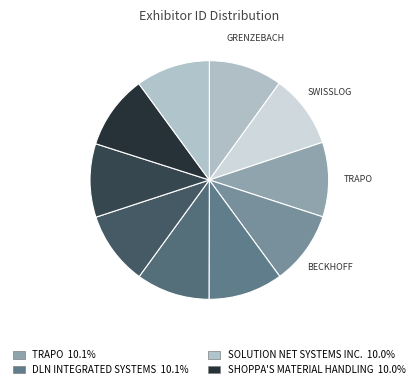

What is the smallest slice in the pie chart?

Swisslog Logistics, Inc.